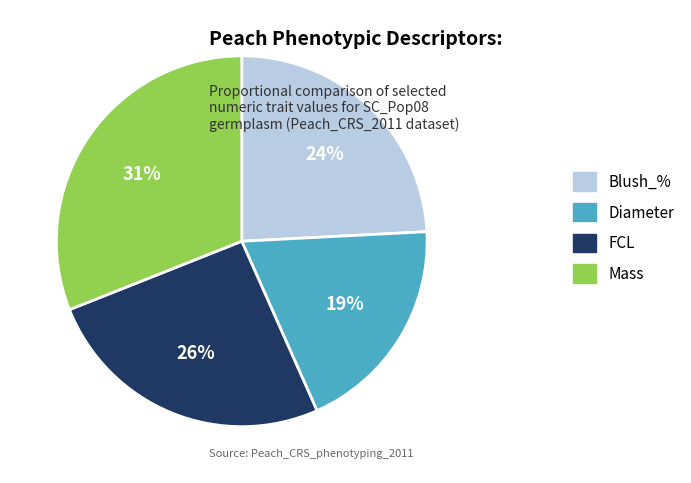

What is the ratio of the value at Blush_% to the value at Diameter?

1.3